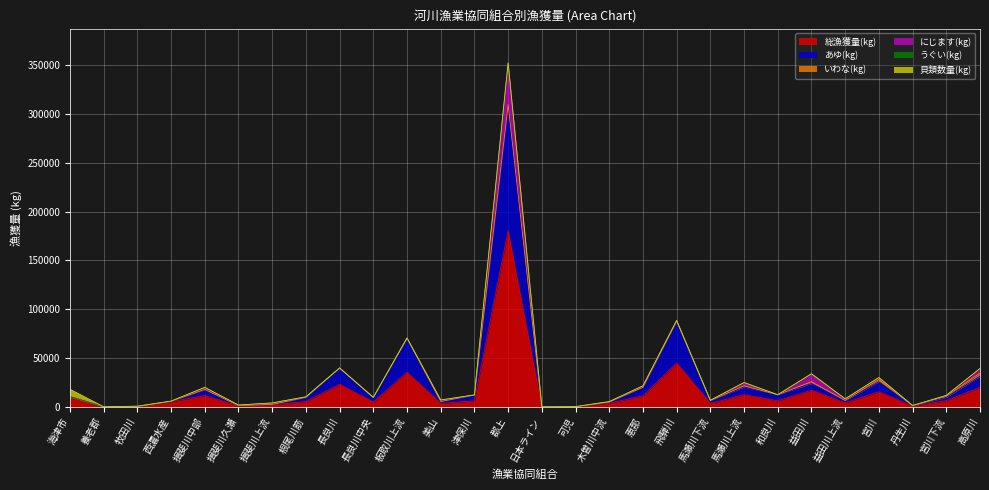

Reading right to left, extract all data points from this chart.

総漁獲量(kg): 19841	6454	712	15464	4135	17010	6200	12509	3557	44940	11269	3770	235	21	180472	6174	3520	35358	4980	23045	5476	2050	930	11565	5283	357	110	10407
あゆ(kg): 11590	3280	240	10200	2200	6920	6200	7850	2840	42910	8811	1200	0	20	128234	6000	2000	34806	4630	16750	4216	200	400	6000	450	110	0	70
いわな(kg): 3250	1200	220	2456	180	1850	0	1250	12	0	90	0	0	0	983	0	0	0	2	0	170	260	20	300	0	0	0	0
にじます(kg): 4590	800	220	1910	1700	8130	0	3300	320	518	1297	380	0	0	42699	2	1520	482	112	0	400	1500	500	2000	40	180	0	0
うぐい(kg): 8	4	0	15	10	0	0	2	30	210	50	40	8	1	36	72	0	0	13	35	0	20	0	100	45	4	0	0
貝類数量(kg): 0	0	0	0	0	0	0	0	0	0	0	0	0	0	0	0	0	0	0	0	0	0	0	0	100	0	0	7551